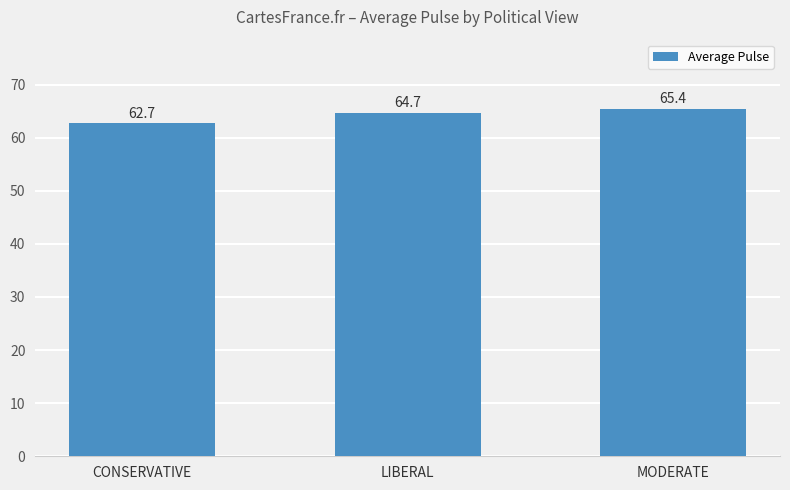

The value at MODERATE is 65.4. True or false?

True